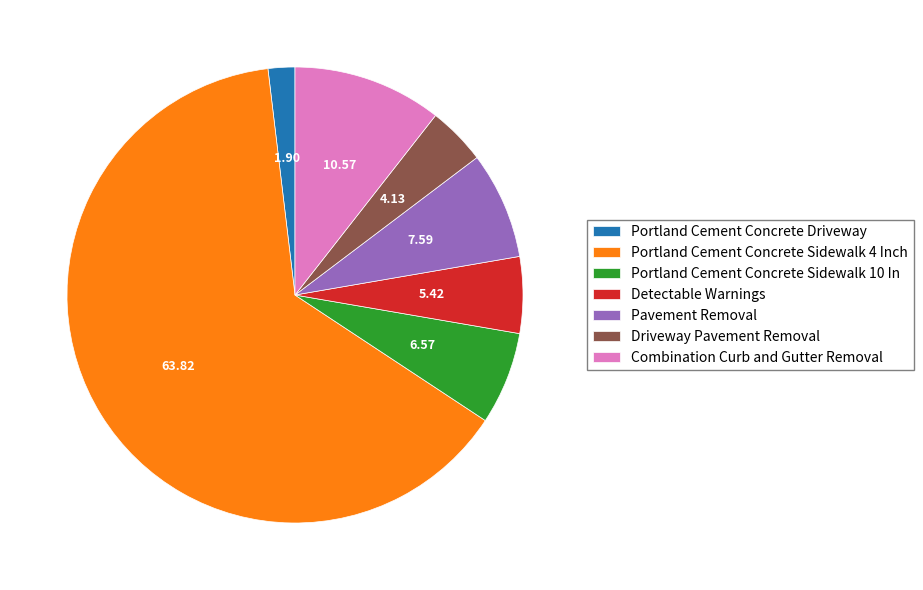

How many slices are in this pie chart?

7